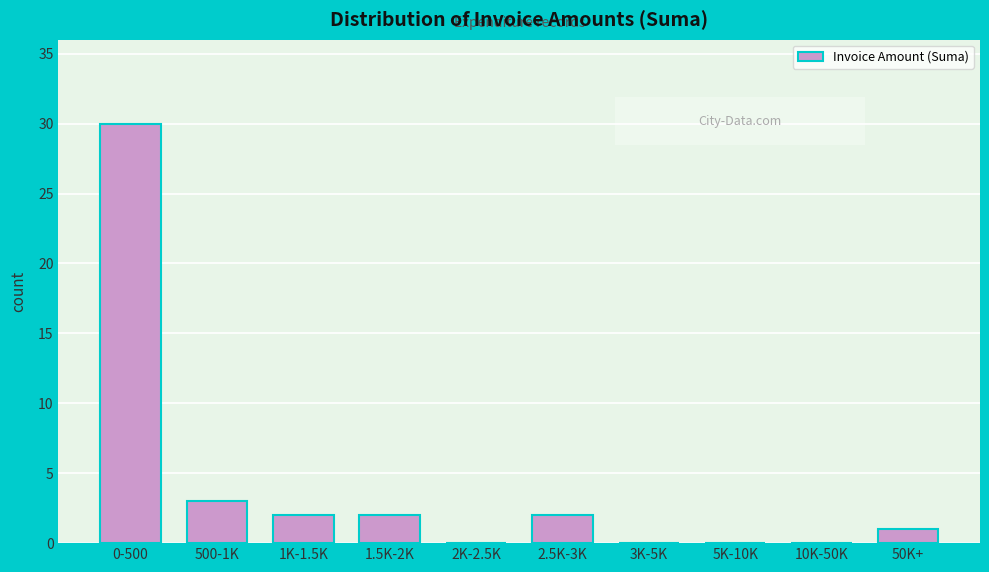

Reading left to right, transcribe all the data shown in this chart.

0-500=30	500-1K=3	1K-1.5K=2	1.5K-2K=2	2K-2.5K=0	2.5K-3K=2	3K-5K=0	5K-10K=0	10K-50K=0	50K+=1